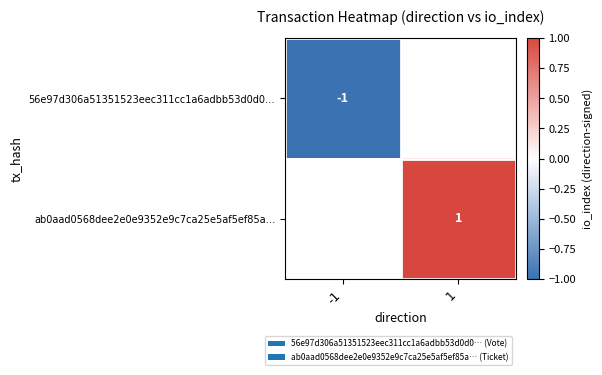

At how many categories does at least one series exceed 0?

1